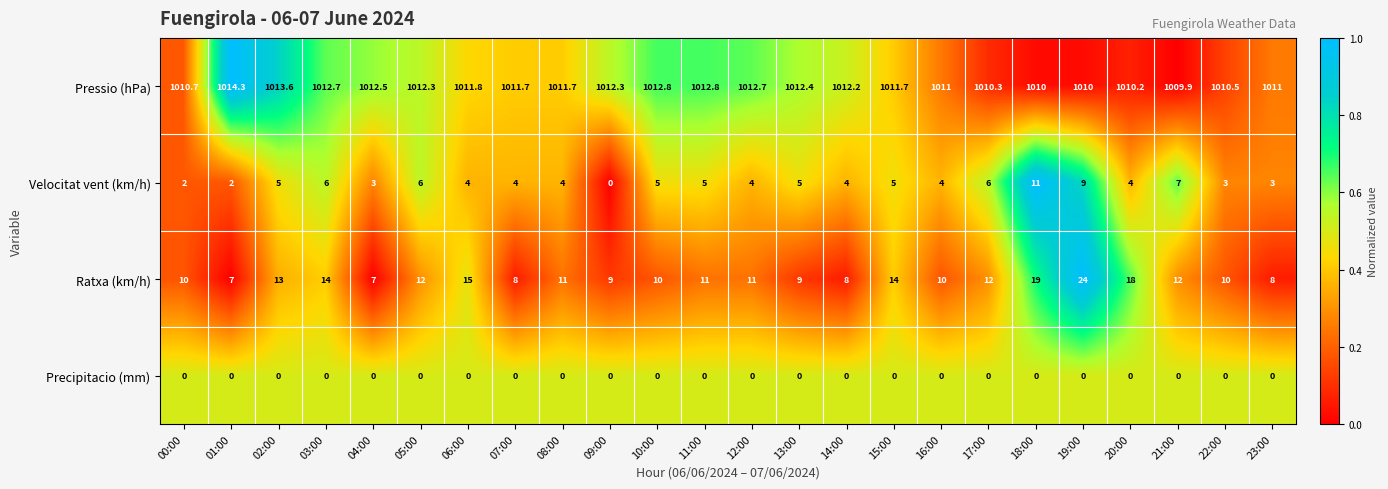

Is it true that Pressio (hPa) equals 1396.4 at 02:00?

False